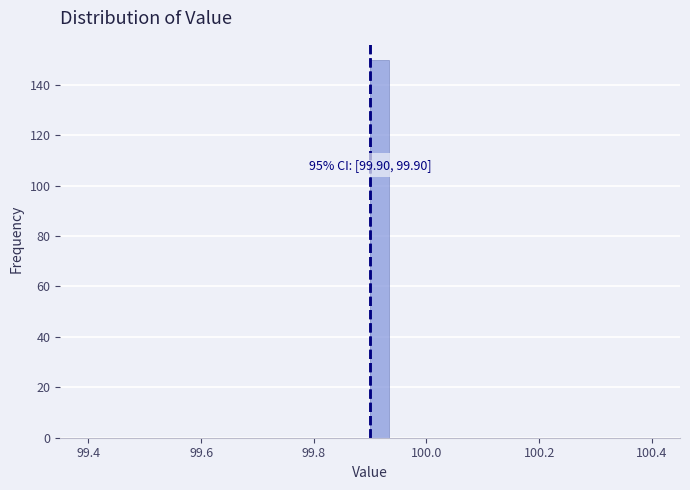

Around what value on the x-axis is the tallest bar? Give the approximate position of its centre, as read against the axis.

99.92